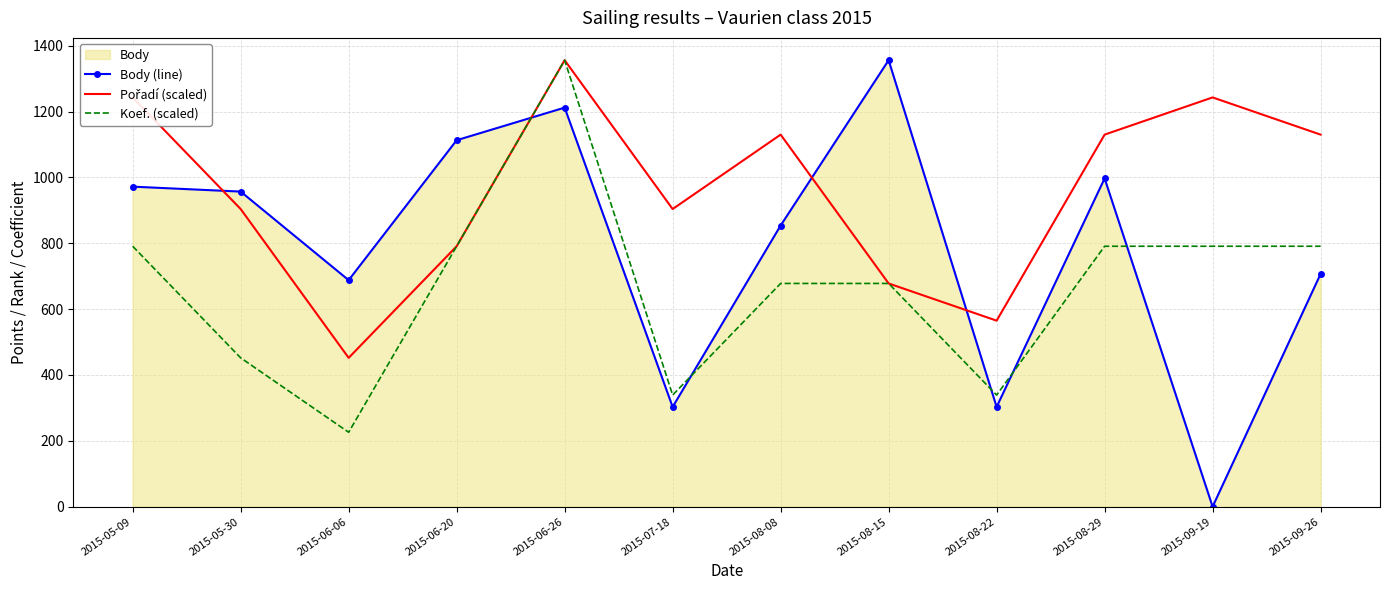

Which series has the largest total across all categories?

Pořadí (scaled)